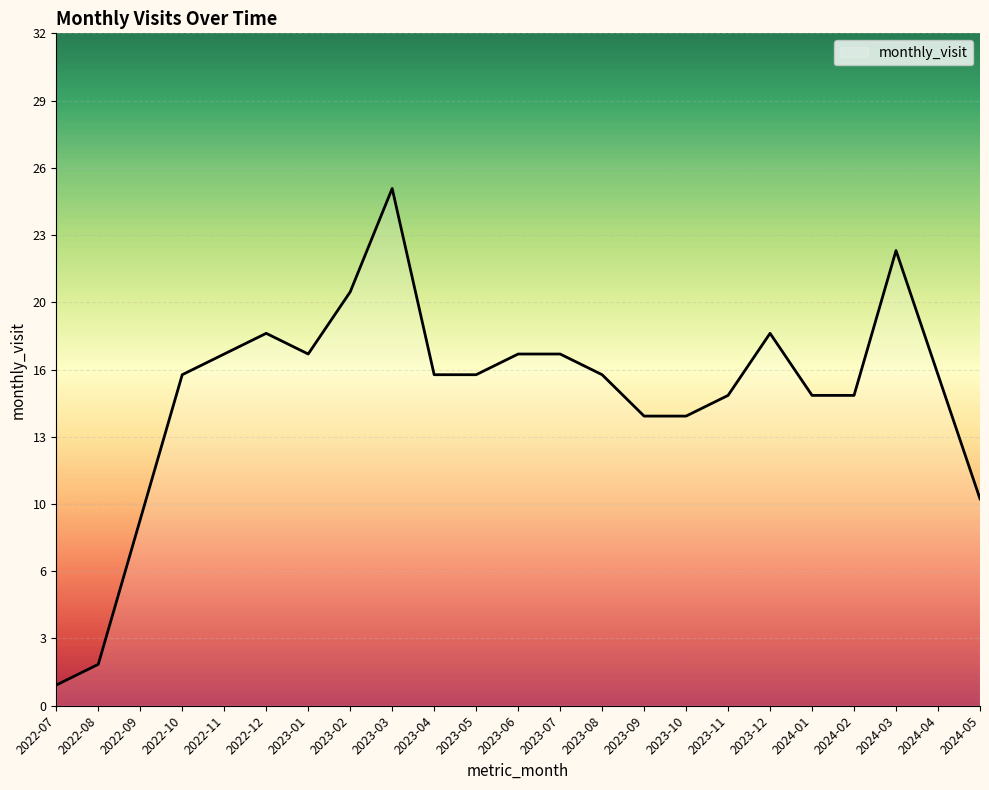

True or false: the data shows 25 at 2024-02.

False